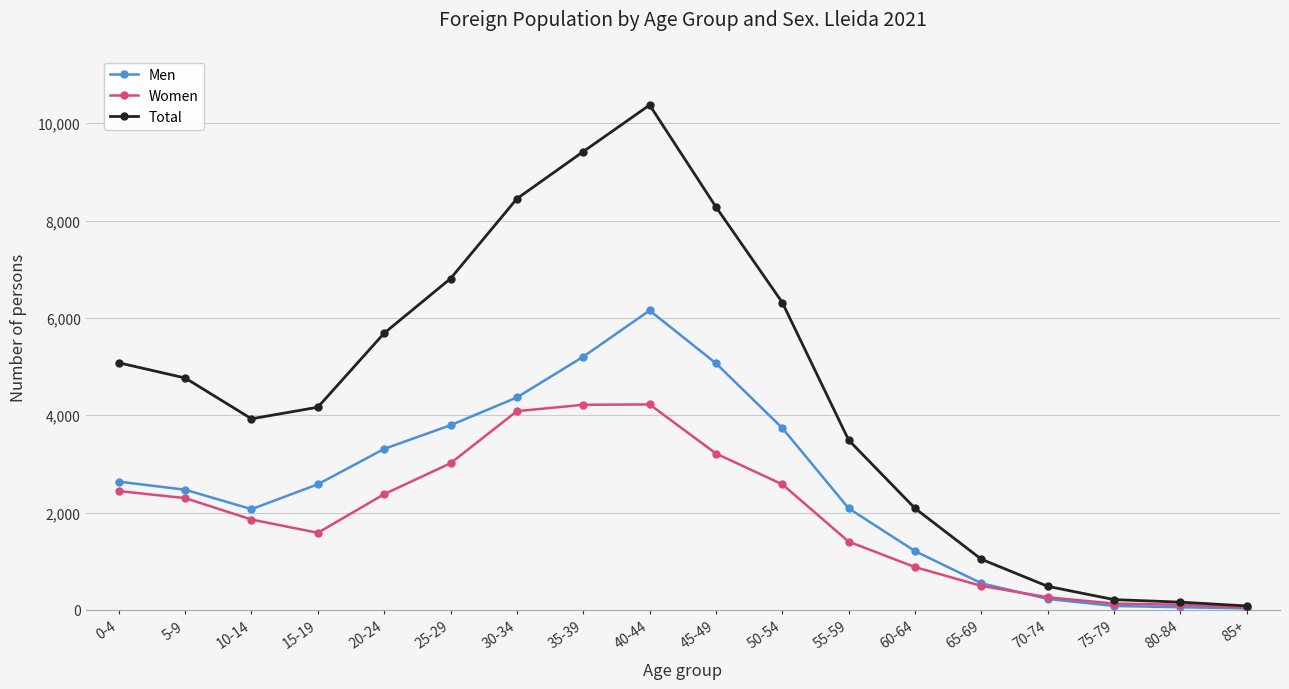

What are all the series names shown in the legend?

Men, Women, Total